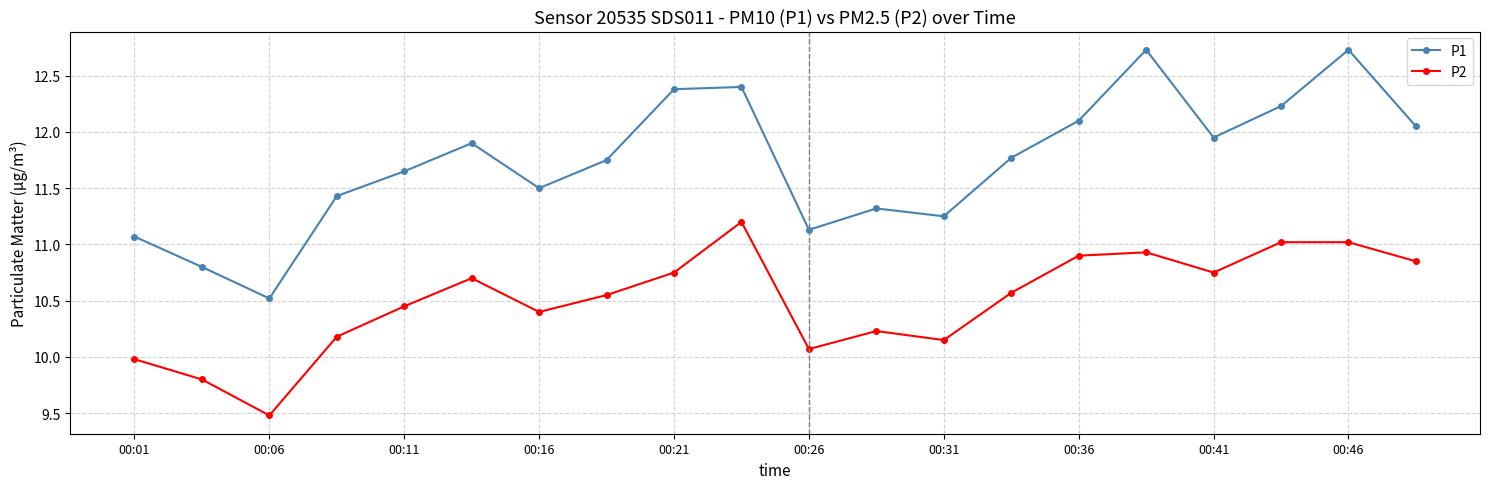

Which series has the largest range (max minus min)?

P1